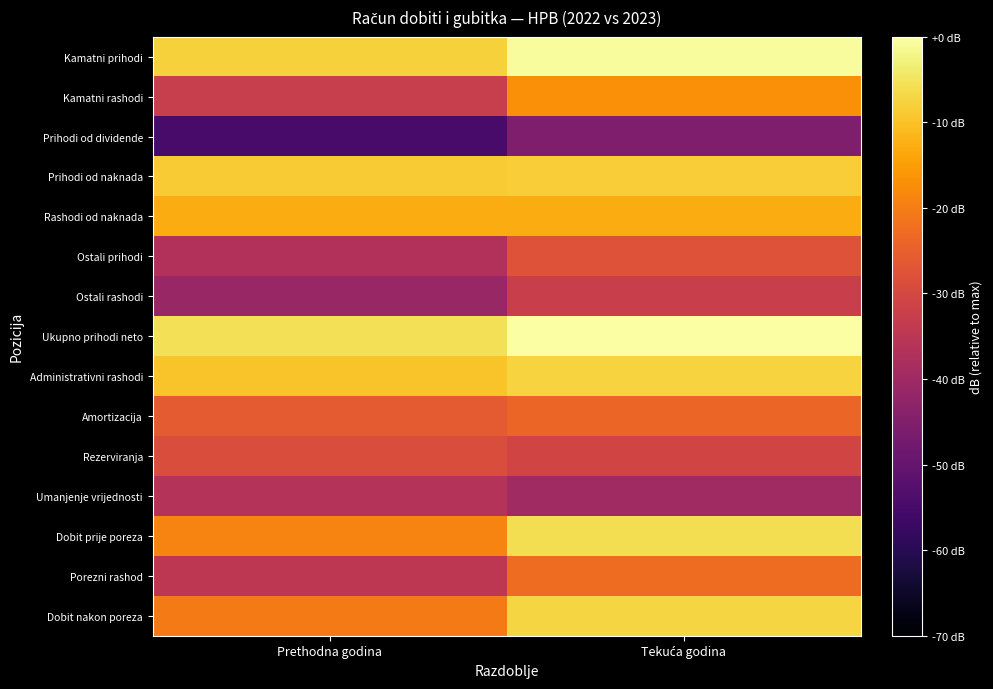

How many distinct data groups are displayed?

15